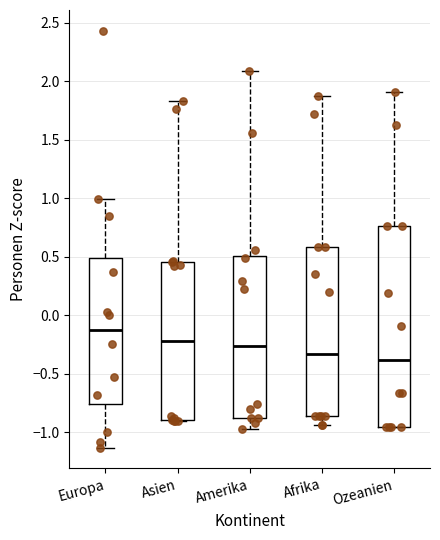

Reading left to right, transcribe this box plot: for each box, give where its median line is, the range the box spans, and where its two whiskers end, as read against the y-axis. The values are not printed on the chart, so give them approximately, as read against the axis.

Europa: median -0.10, box -0.75 to 0.50, whiskers -1.15 to 1.00
Asien: median -0.20, box -0.90 to 0.45, whiskers -0.90 to 1.85
Amerika: median -0.25, box -0.90 to 0.50, whiskers -0.95 to 2.10
Afrika: median -0.35, box -0.85 to 0.60, whiskers -0.95 to 1.85
Ozeanien: median -0.40, box -0.95 to 0.75, whiskers -0.95 to 1.90